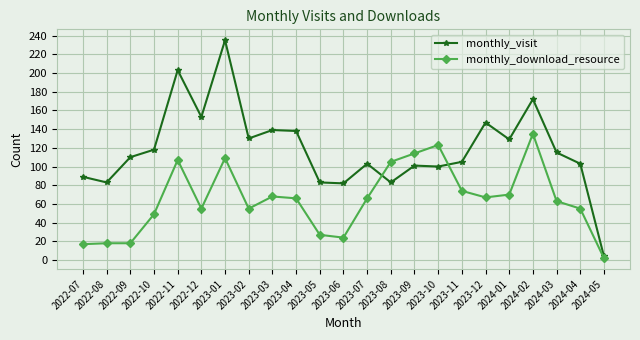

How many data points in monthly_visit are less than 110?

11